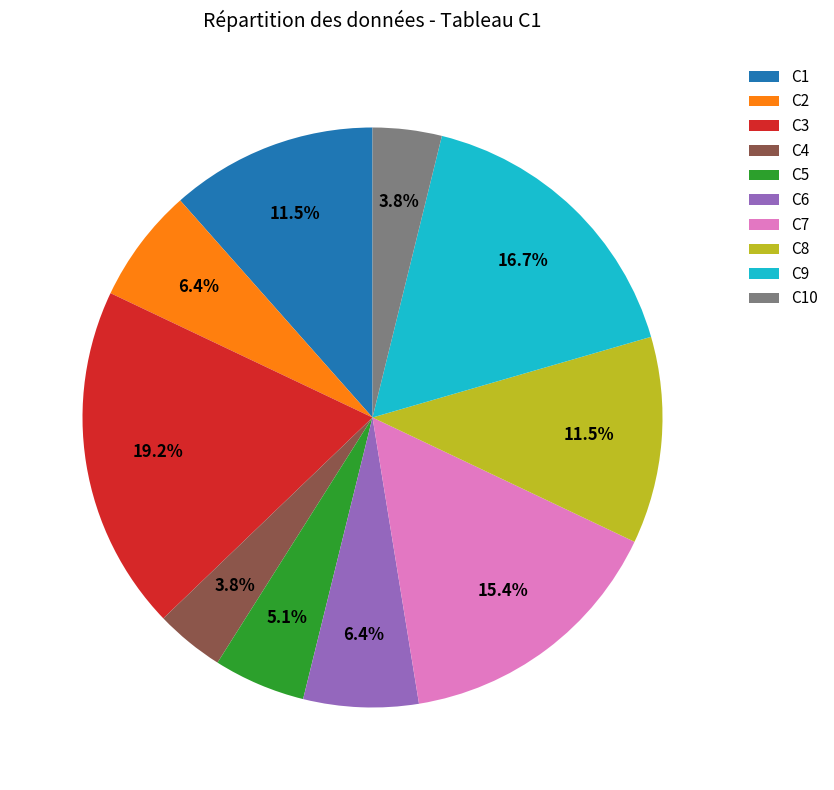

What is the ratio of the value at C3 to the value at C2?

3.0